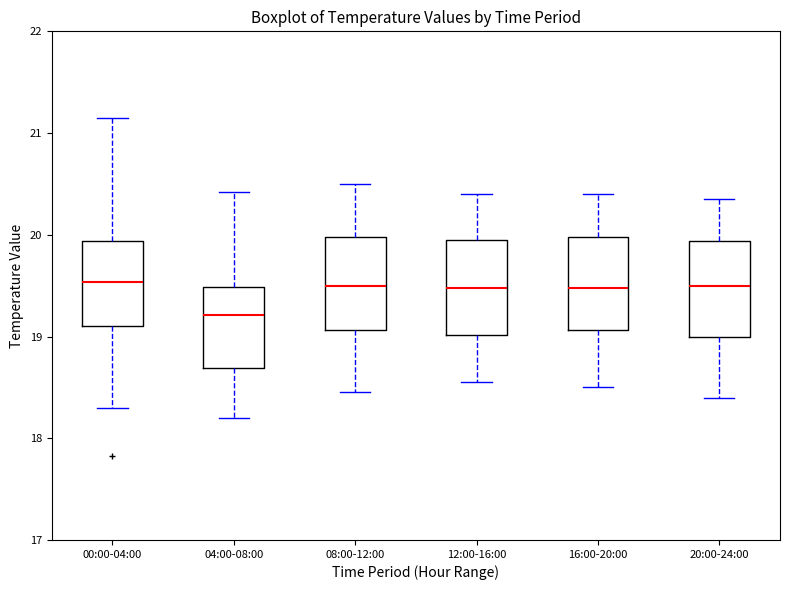

Where does the upper whisker of the box for 16:00-20:00 end on the y-axis? The values are not printed on the chart, so give them approximately, as read against the axis.

20.4